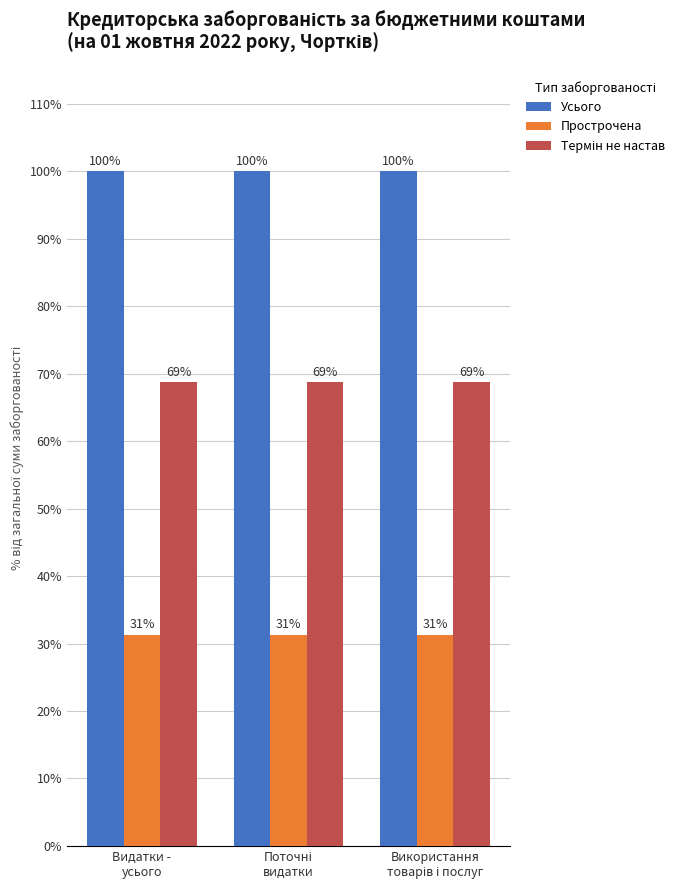

What is the greatest value displayed?

100.0